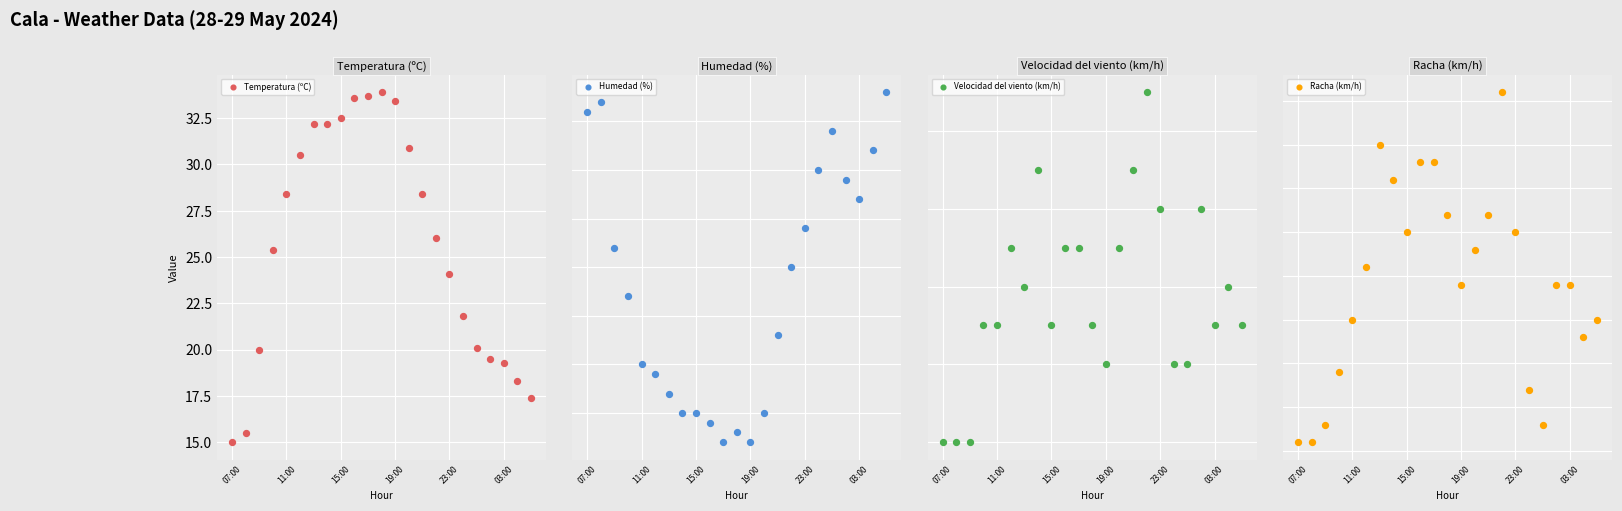

What are all the series names shown in the legend?

Temperatura (ºC), Humedad (%), Velocidad del viento (km/h), Racha (km/h)